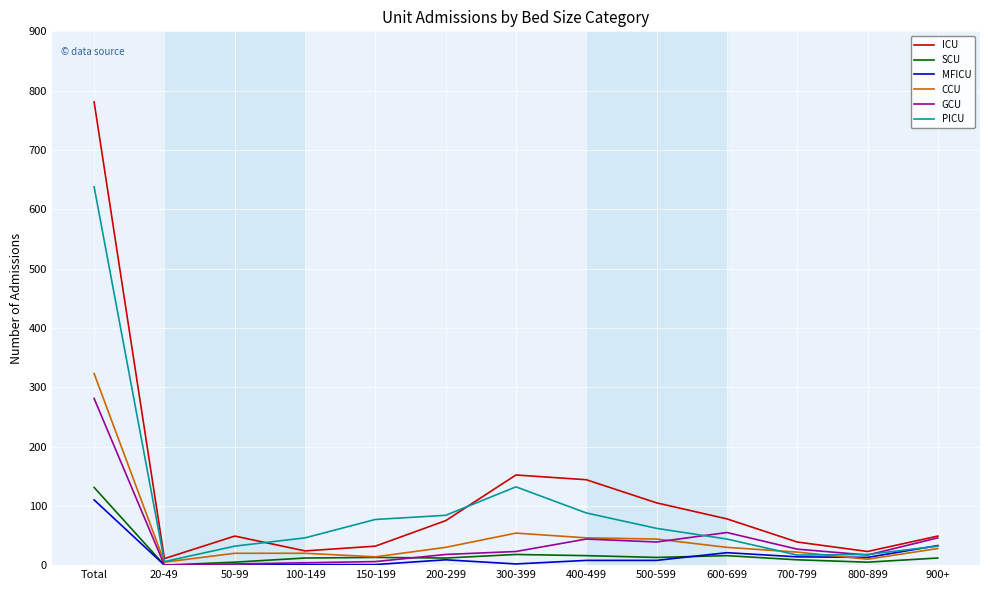

True or false: ICU has a value of 19 at 50-99.

False